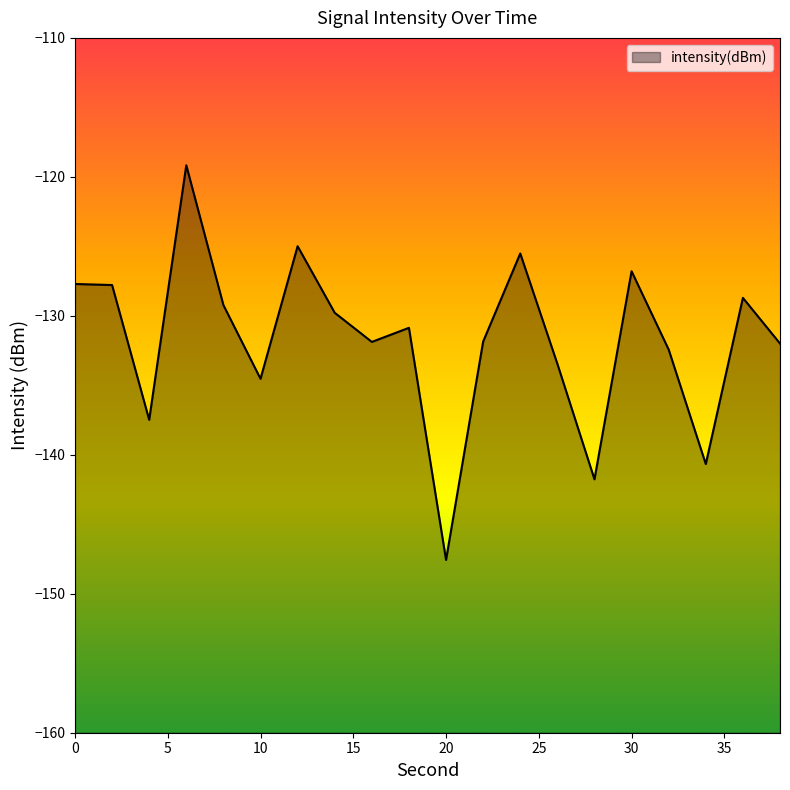

Rank the categories by value from highest to lowest.

6, 12, 24, 30, 0, 2, 36, 8, 14, 18, 22, 16, 38, 32, 26, 10, 4, 34, 28, 20